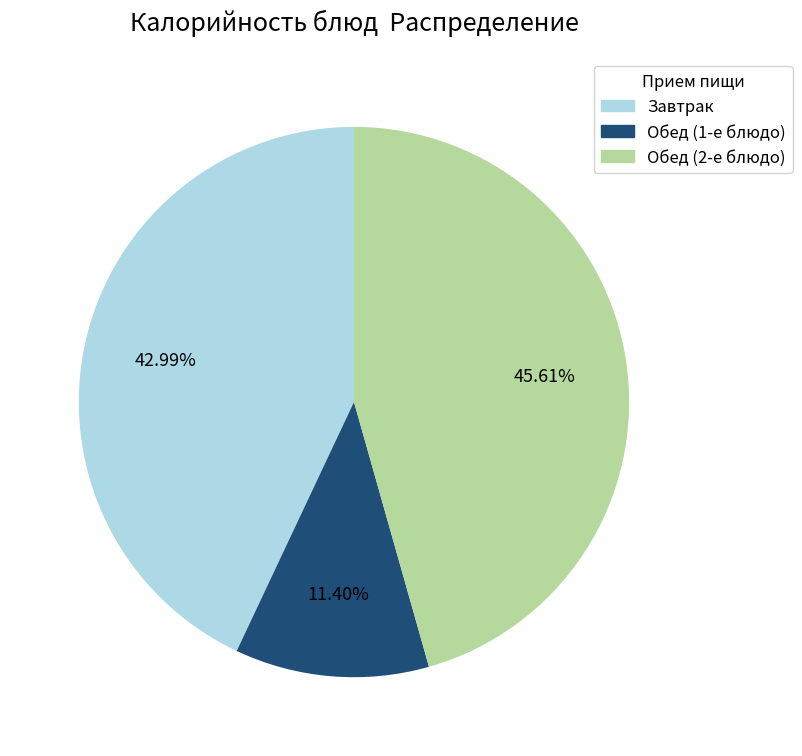

Is there a majority slice in this chart?

No